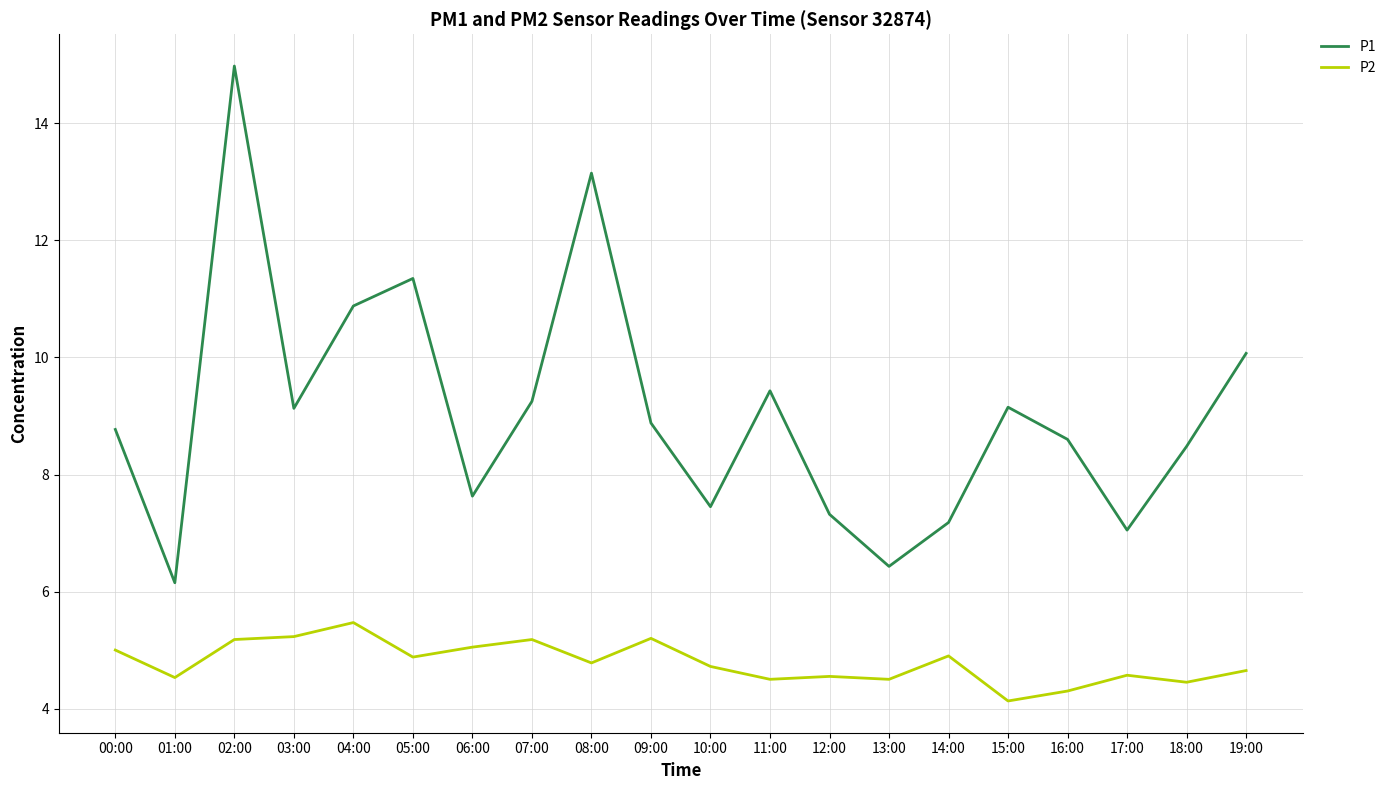

The value of P1 at 05:00 is 18.2. True or false?

False